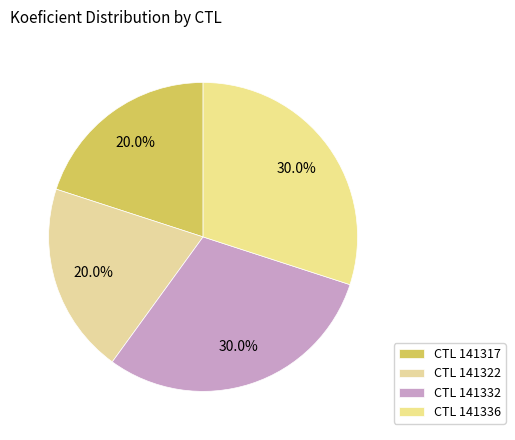

Is there a majority slice in this chart?

No